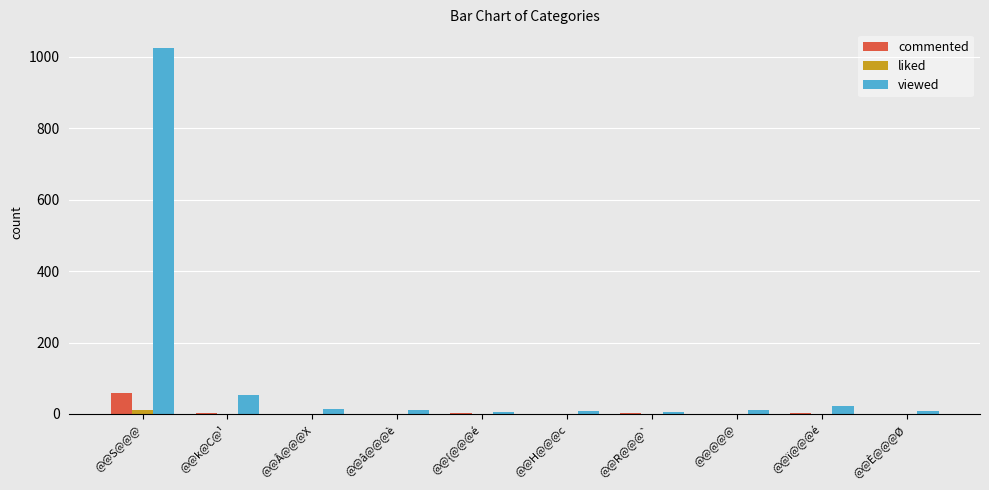

How many groups of bars are there?

10